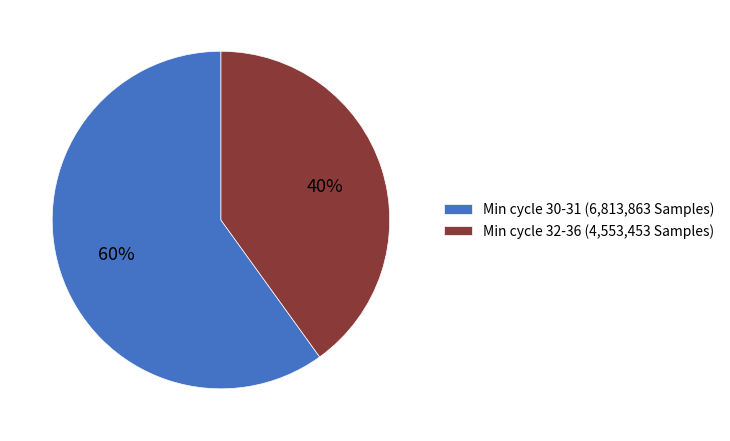

Rank the categories by value from highest to lowest.

Min cycle 30-31 (6,813,863 Samples), Min cycle 32-36 (4,553,453 Samples)